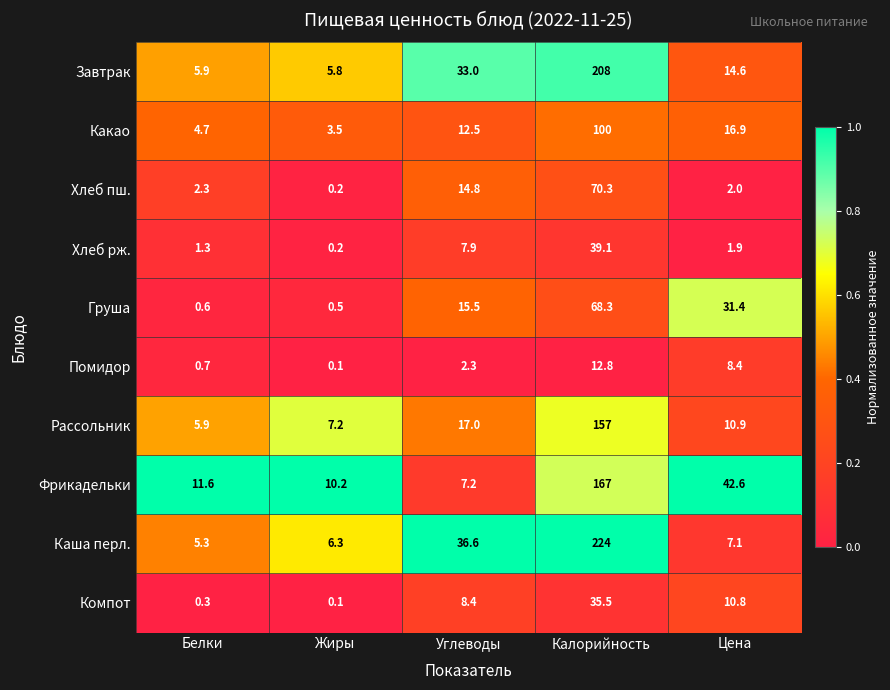

What is the sum of the Завтрак values at Цена and Калорийность?

222.6